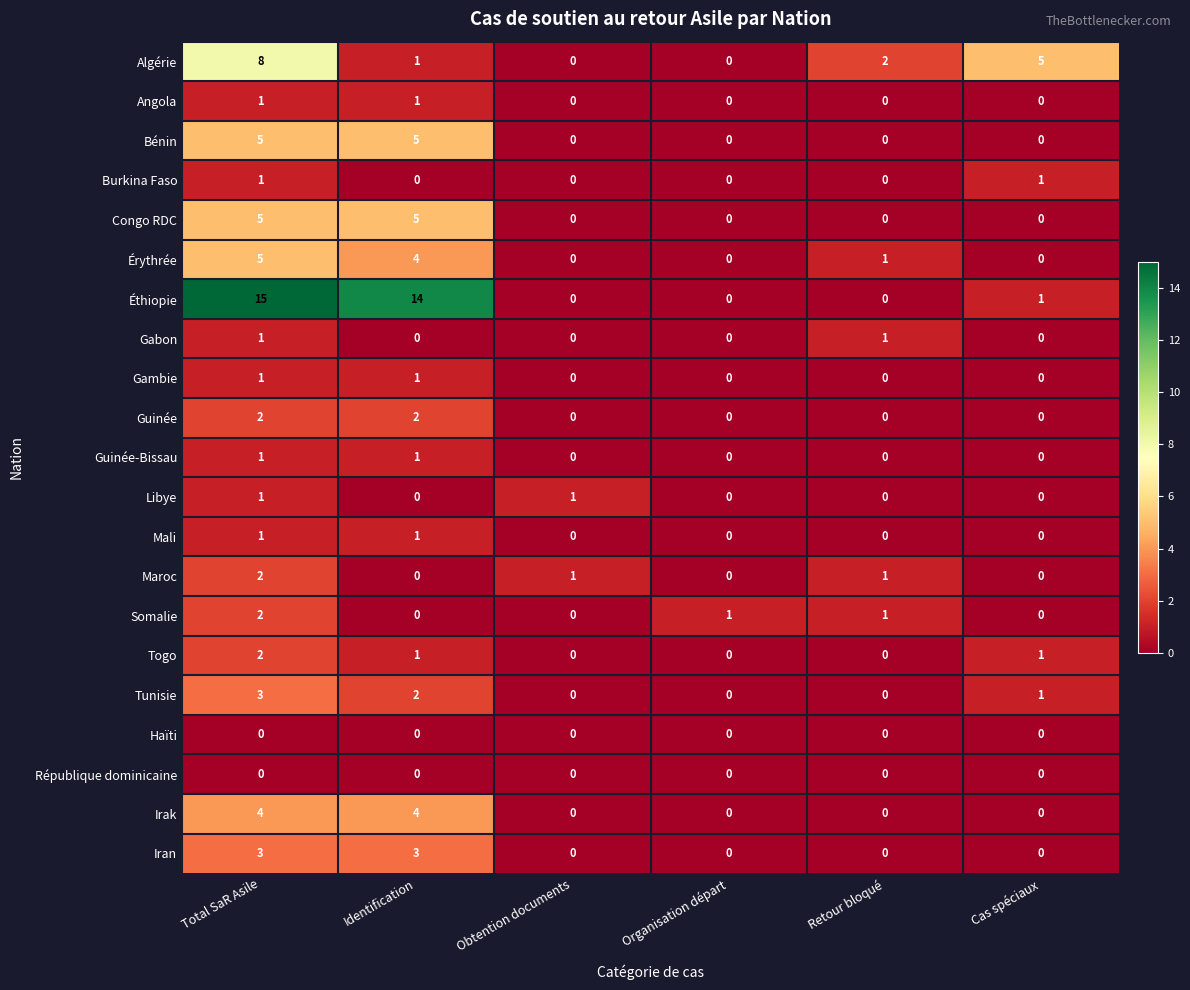

Count the Mali values in the range 0 to 1.

6